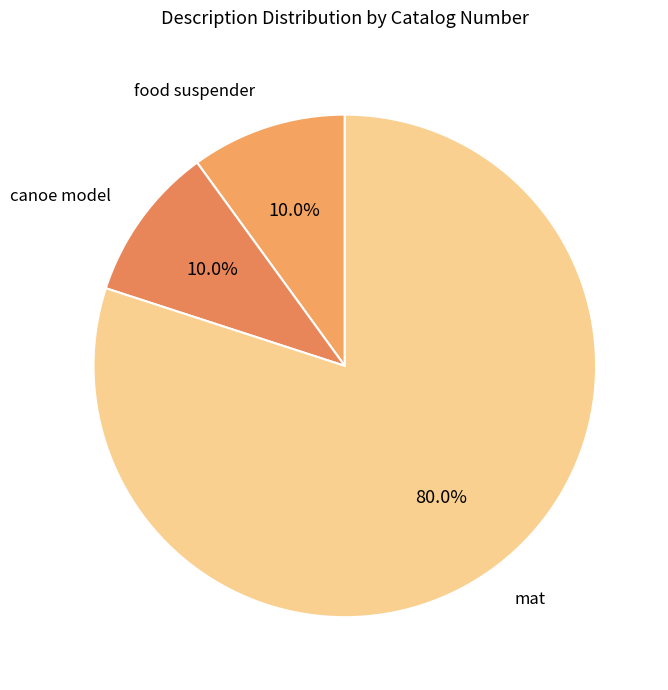

Is there a majority slice in this chart?

Yes